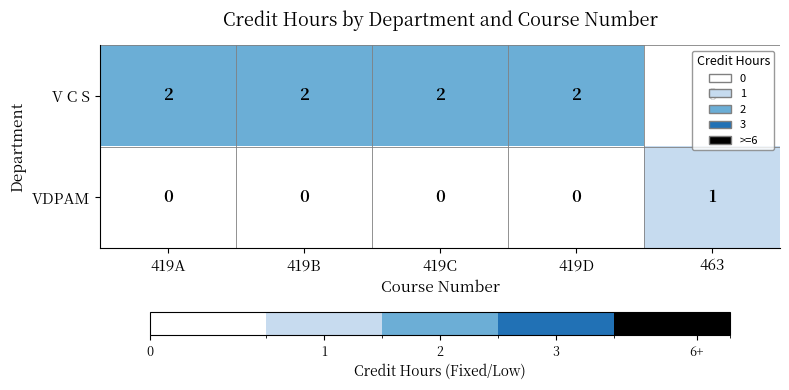

How many V C S values are between 2 and 3?

4